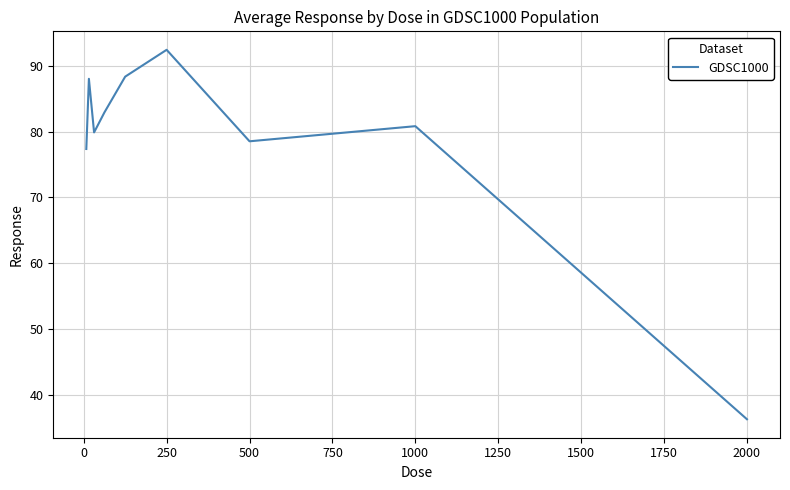

What is the maximum value shown in the chart?

92.4